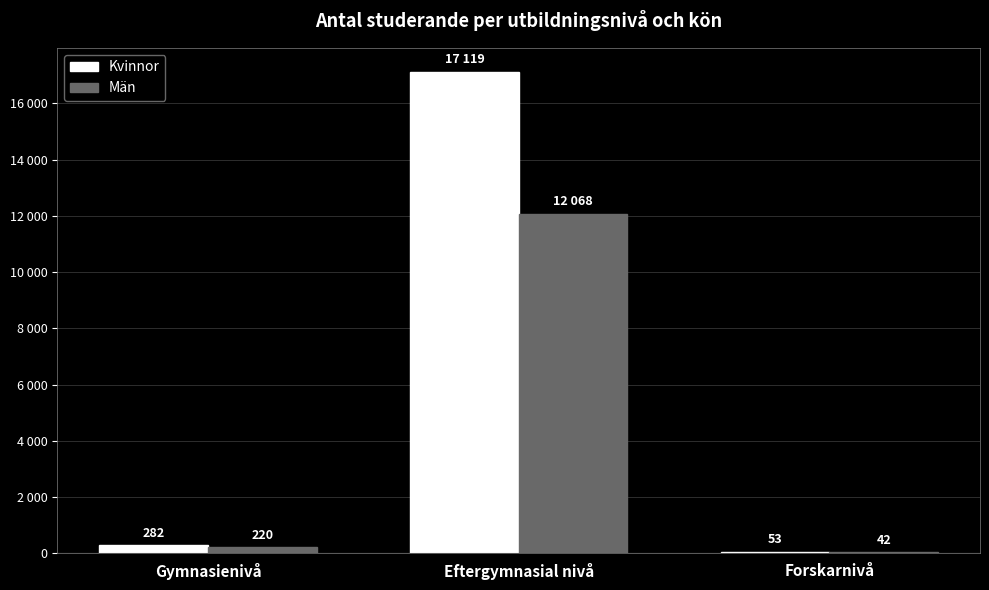

What is the difference between the maximum and minimum values in the Män series?

12026